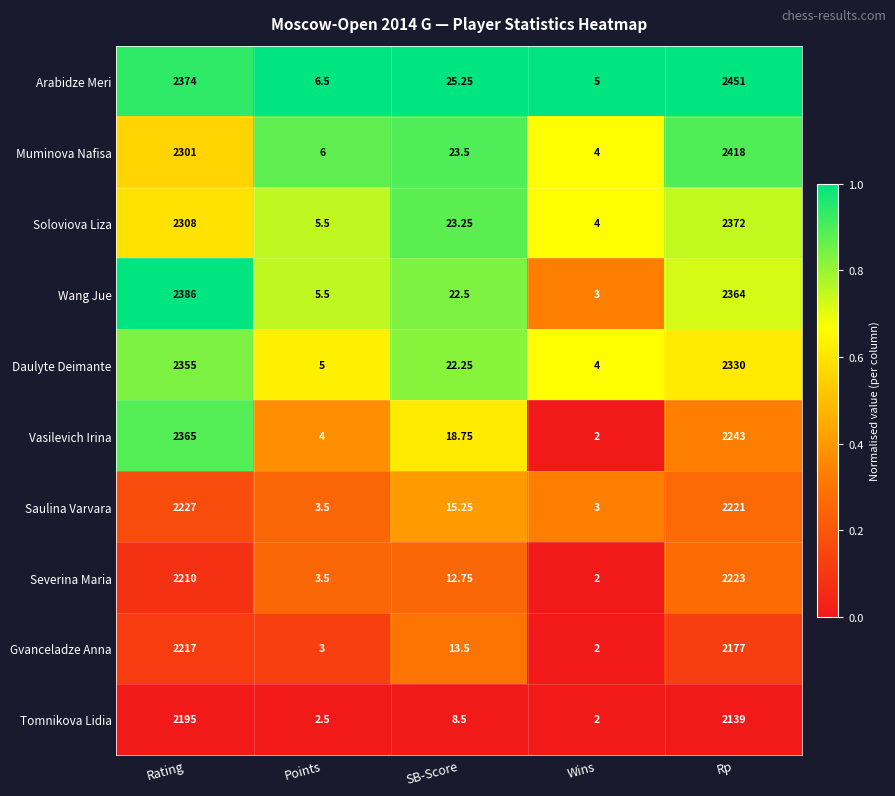

Is the value of Saulina Varvara at SB-Score greater than the value of Soloviova Liza at Wins?

Yes